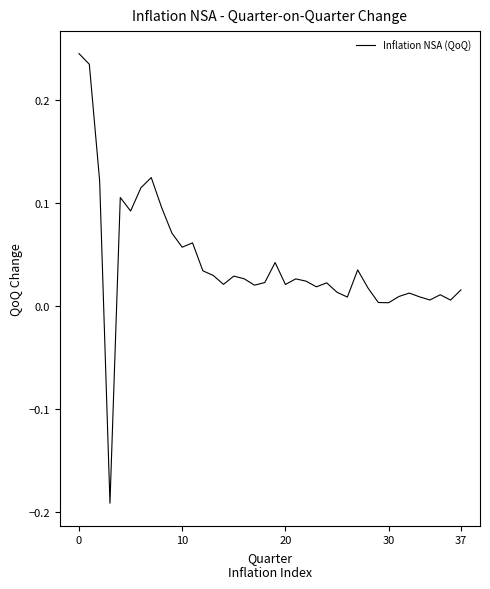

How many lines are shown in the chart?

1